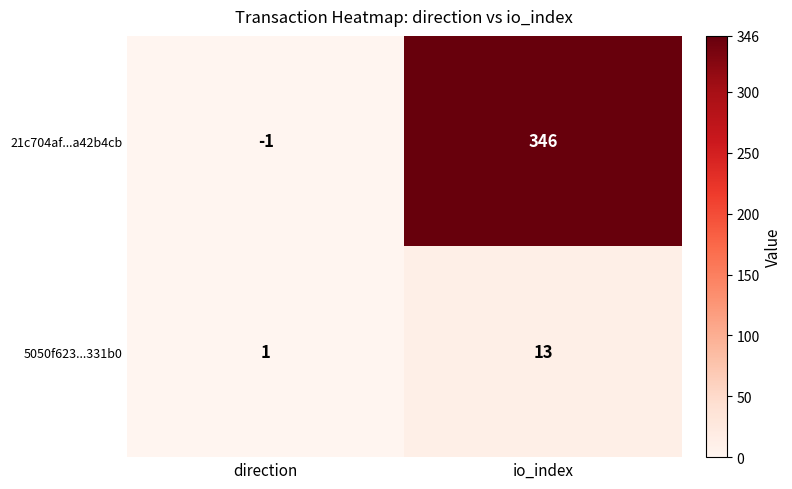

What is the maximum value shown in the chart?

346